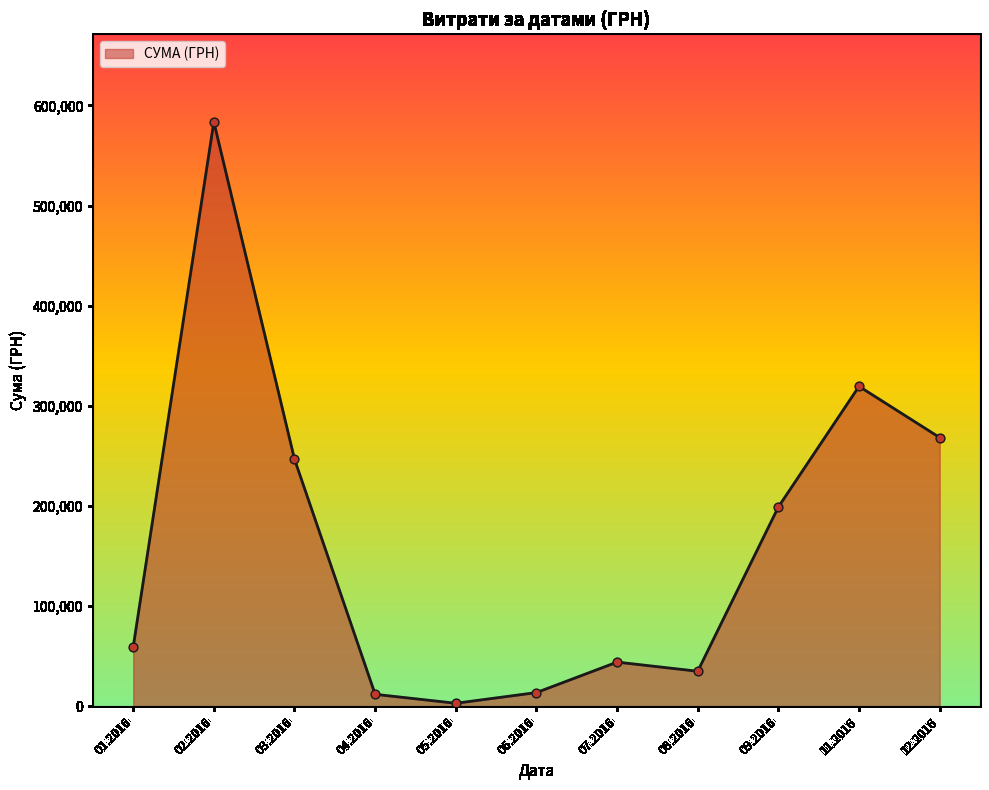

Between 06.2016 and 03.2016, which is larger?

03.2016